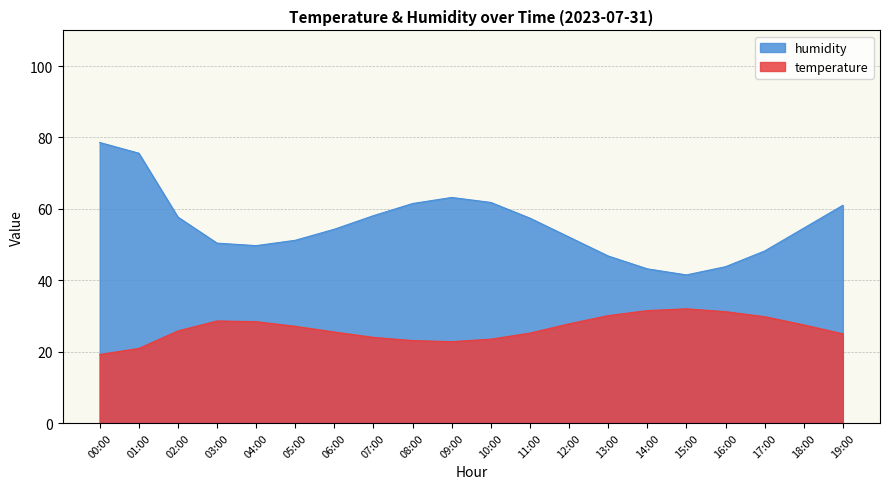

At 07:00, list the series in order from smallest to largest.

temperature, humidity